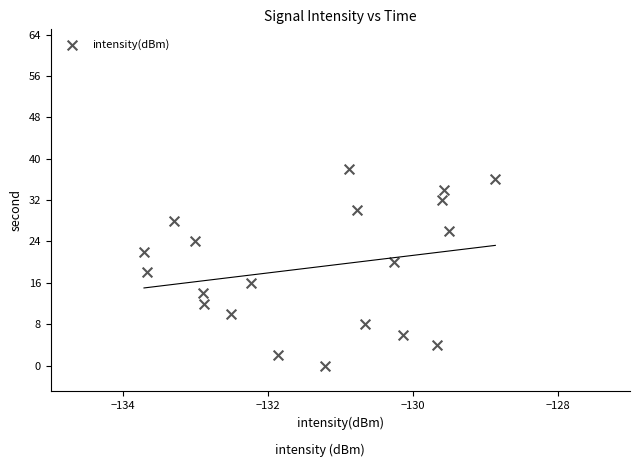

What is the range of Y values (max minus min)?

38